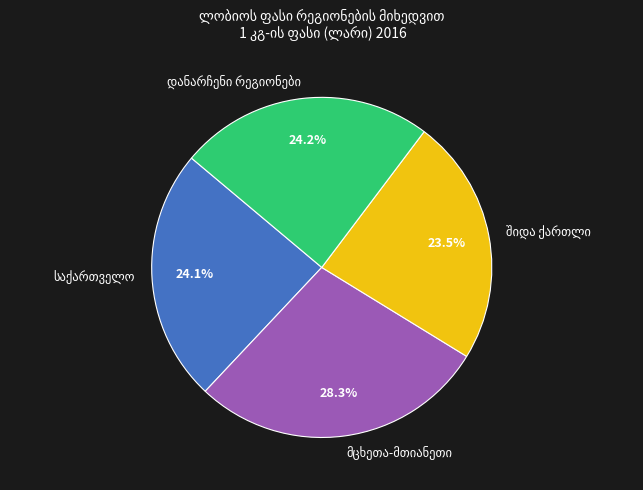

To the nearest percent, what is the average slice percentage?

25%